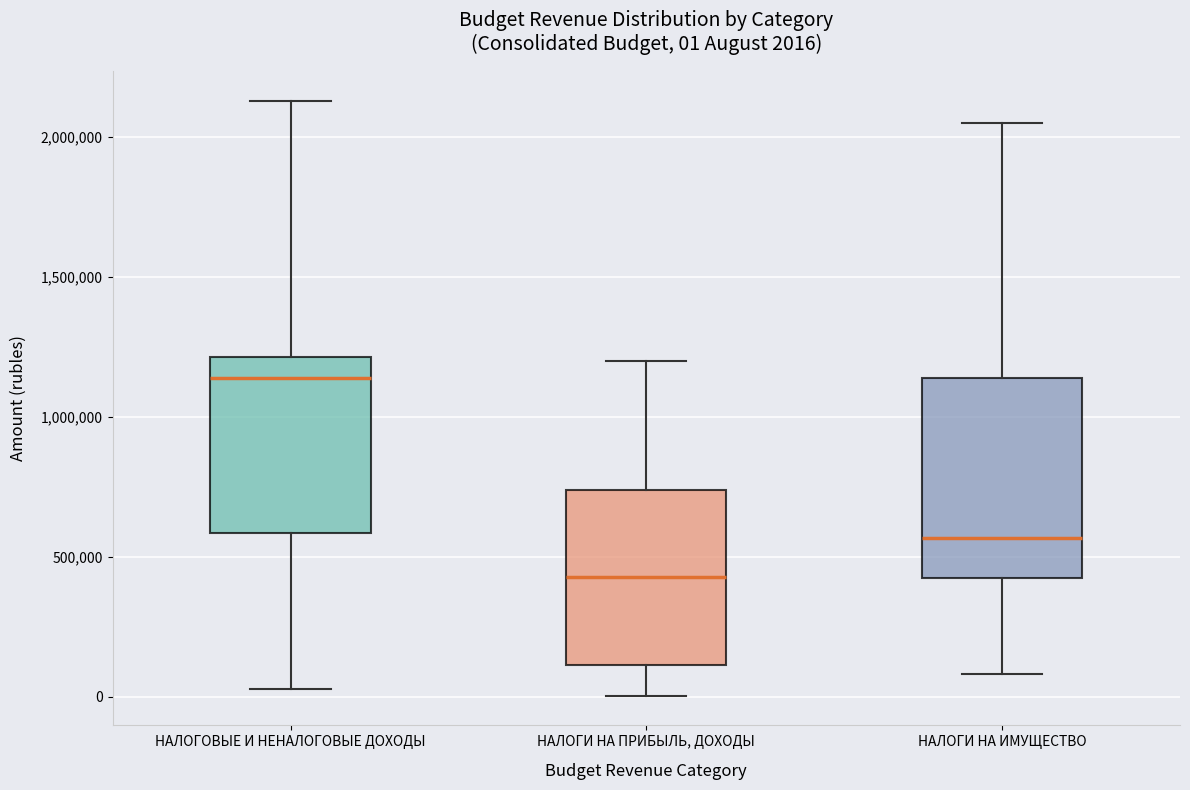

Which box has the highest median line?

НАЛОГОВЫЕ И НЕНАЛОГОВЫЕ ДОХОДЫ